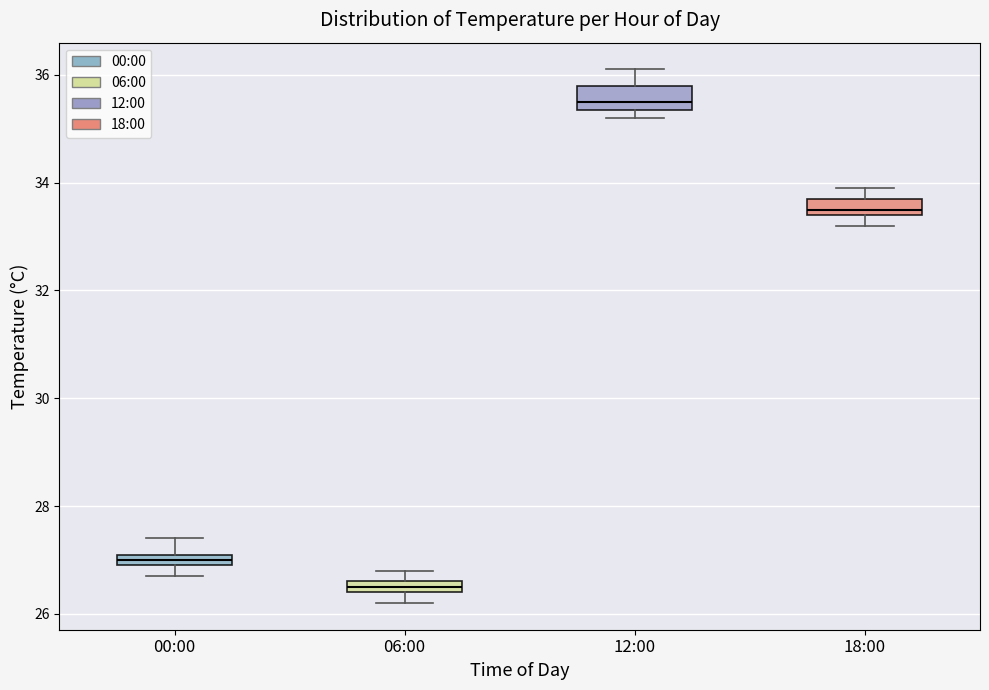

Which box's median line is the highest?

12:00